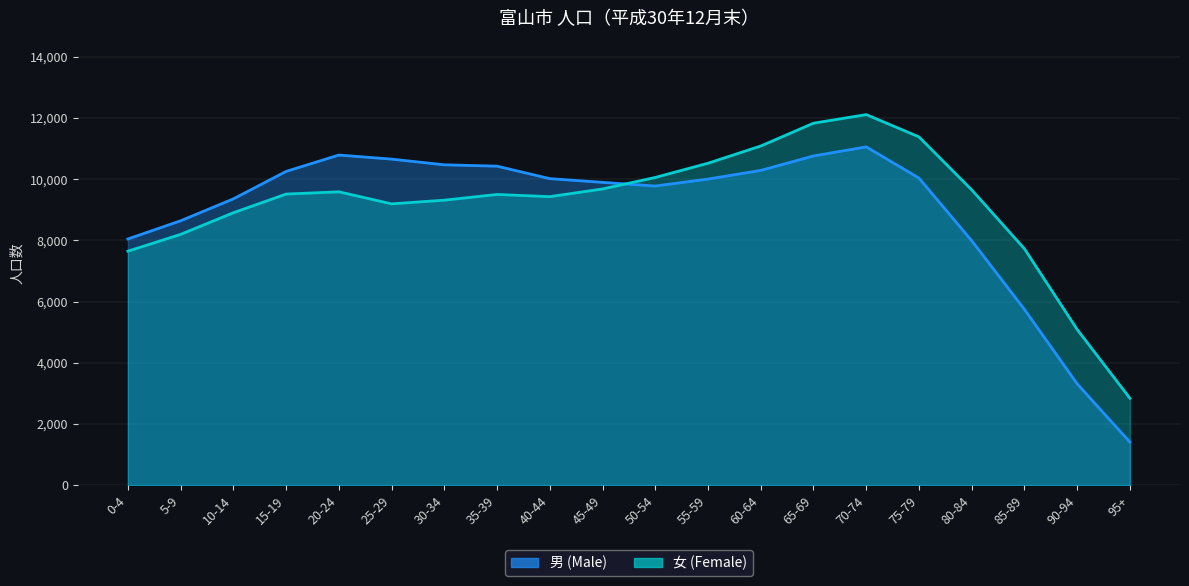

Which has a higher value, 95+ or 0-4?

0-4